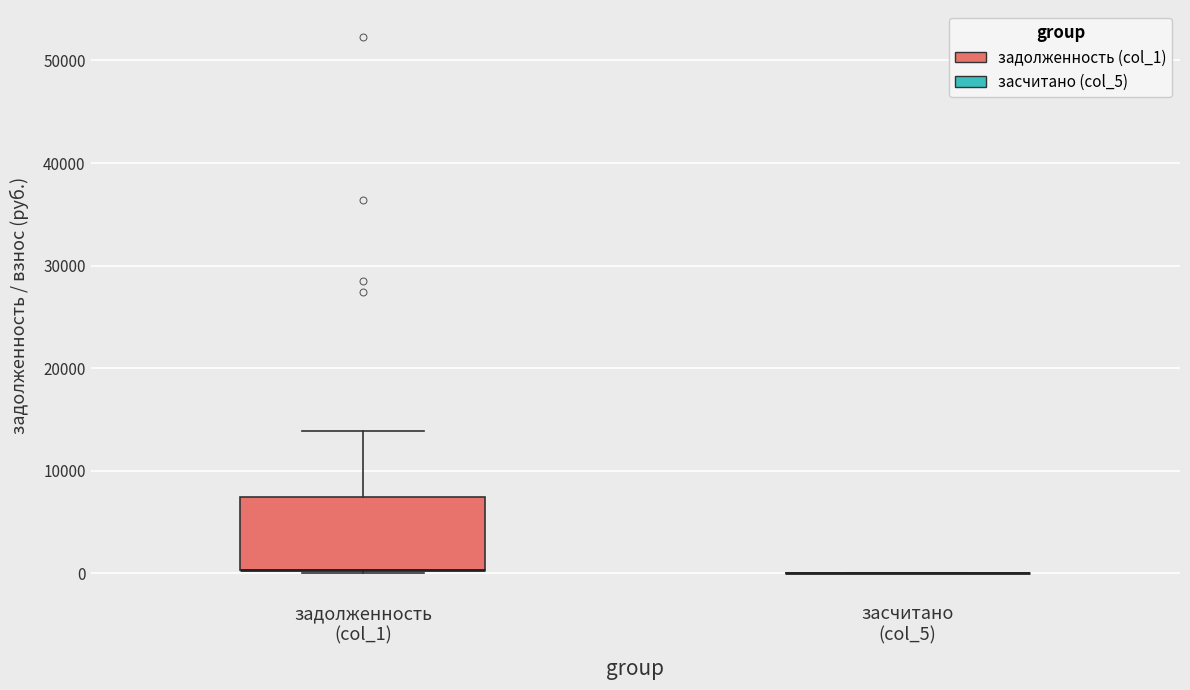

Reading left to right, read every box against the y-axis: the position of its median line, the range the box covers, and the ends of its whiskers. The values are not printed on the chart, so give them approximately, as read against the axis.

задолженность (col_1): median 0 (drawn on the box's lower edge), box 0 to 7000, whiskers 0 to 14000
засчитано (col_5): box collapsed to a line at 0, whiskers 0 to 0